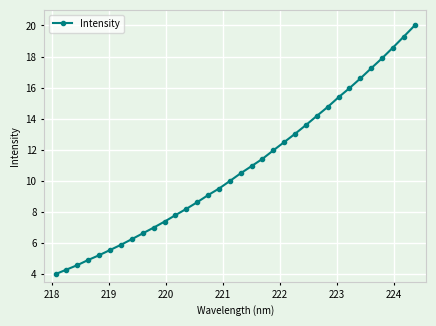

Count the number of categories in the chart.

34